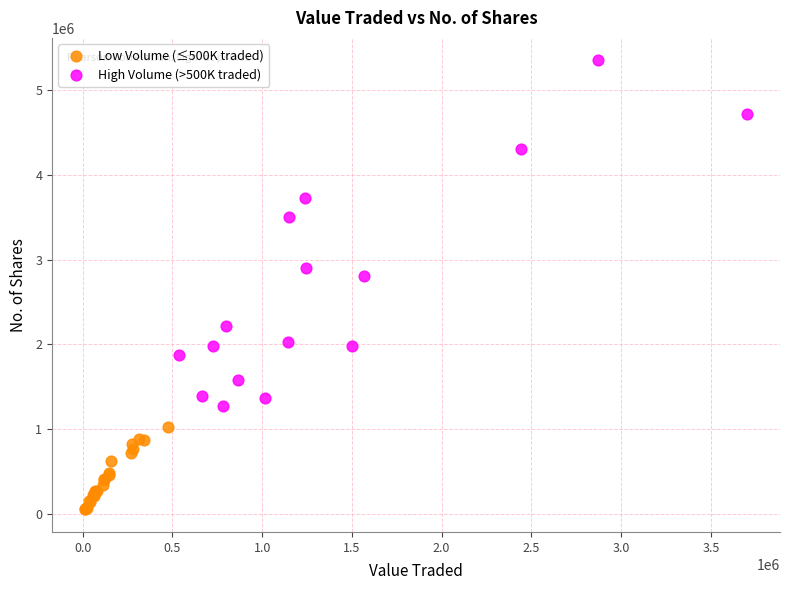

What are all the series names shown in the legend?

Low Volume (≤500K traded), High Volume (>500K traded)